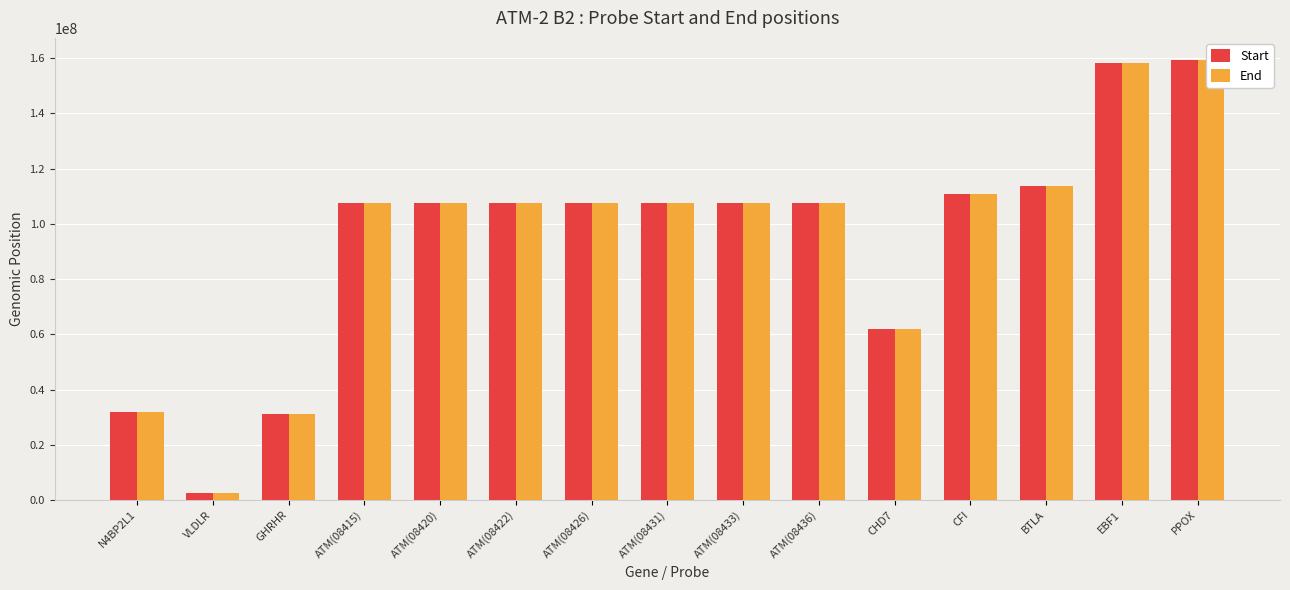

How many data points in Start are above 107658636?

7